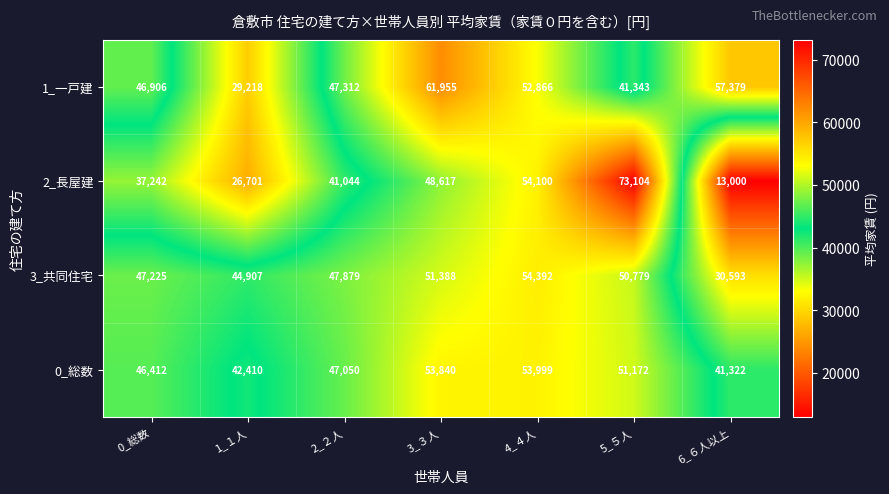

The value of 1_一戸建 at 6_６人以上 is 57379. True or false?

True